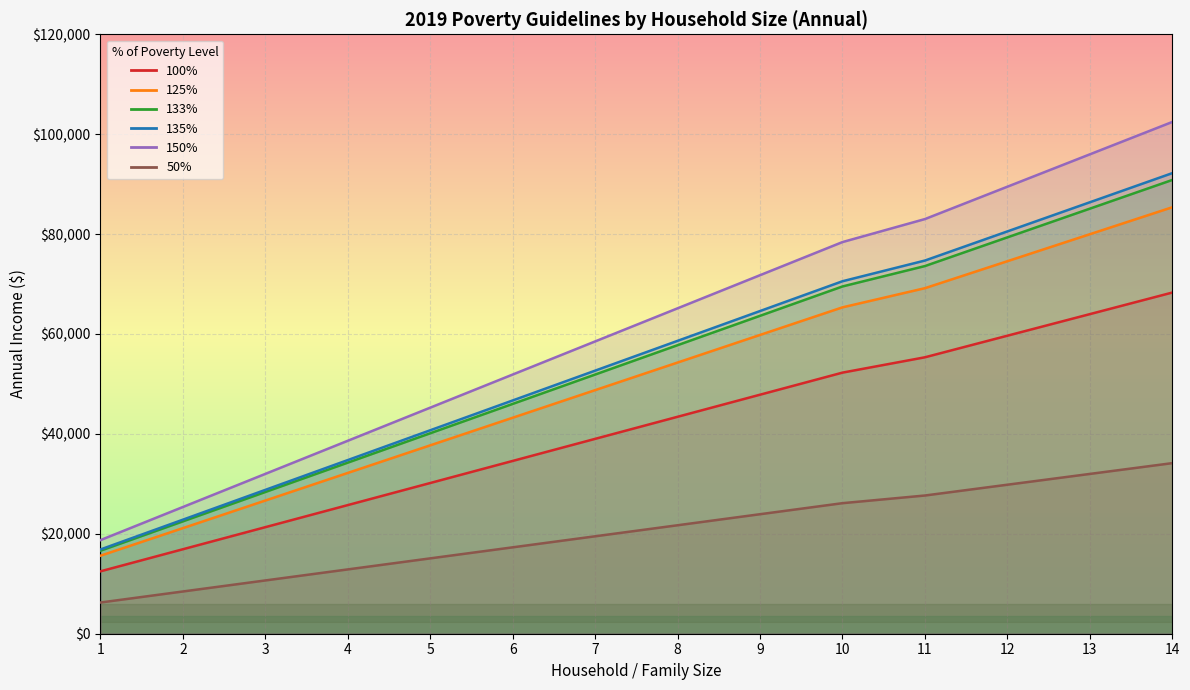

How many data points in 125% are above 54287?

7